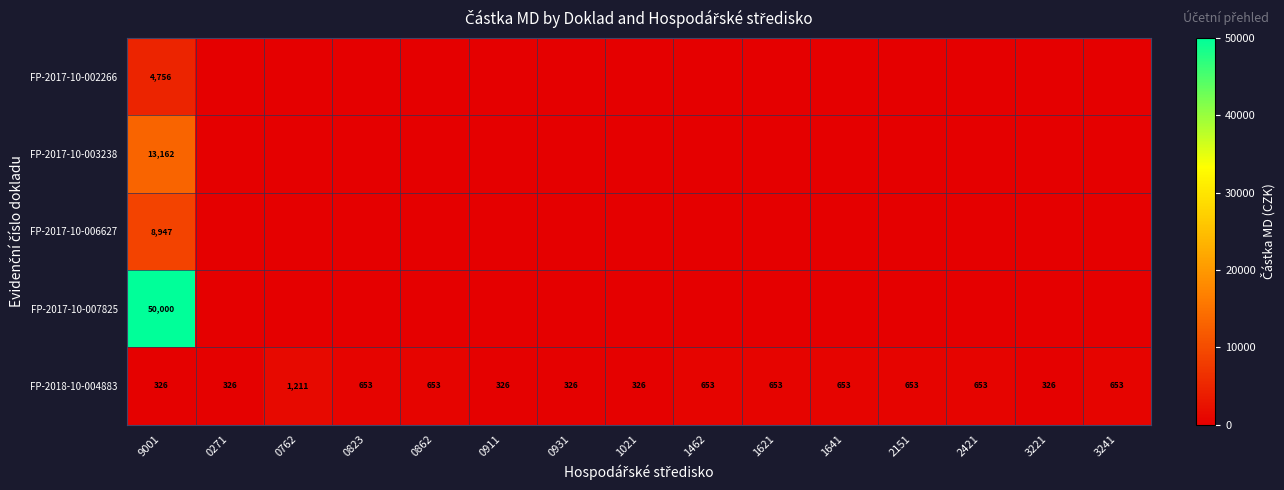

What is the sum of all FP-2018-10-004883 values?

8391